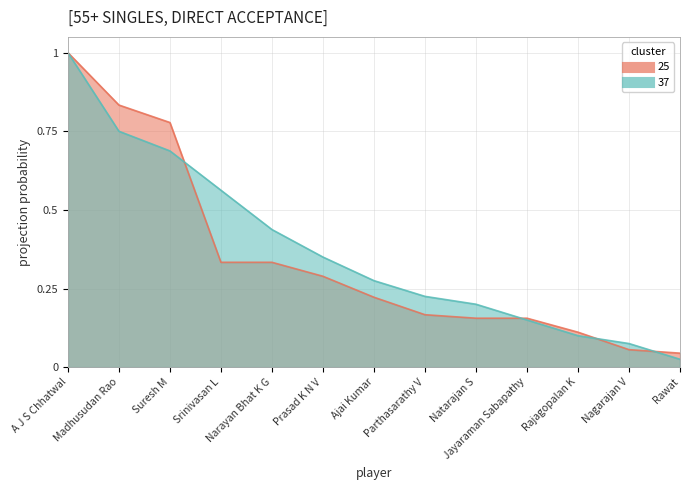

What is the difference between the highest and lowest values at Suresh M?

0.1